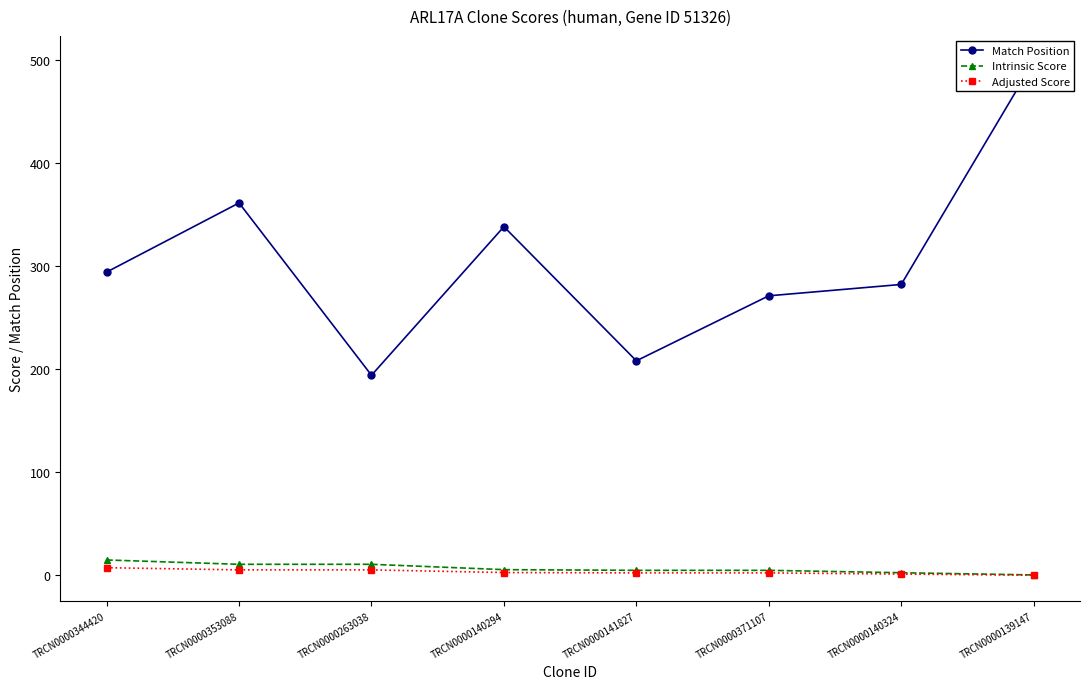

Reading left to right, list all the values displayed in this chart.

Match Position: TRCN0000344420=294.0	TRCN0000353088=361.0	TRCN0000263038=194.0	TRCN0000140294=338.0	TRCN0000141827=208.0	TRCN0000371107=271.0	TRCN0000140324=282.0	TRCN0000139147=498.0
Intrinsic Score: TRCN0000344420=15.0	TRCN0000353088=10.8	TRCN0000263038=10.8	TRCN0000140294=5.6	TRCN0000141827=5.0	TRCN0000371107=5.0	TRCN0000140324=2.6	TRCN0000139147=0.5
Adjusted Score: TRCN0000344420=7.5	TRCN0000353088=5.4	TRCN0000263038=5.4	TRCN0000140294=2.8	TRCN0000141827=2.5	TRCN0000371107=2.5	TRCN0000140324=1.3	TRCN0000139147=0.2